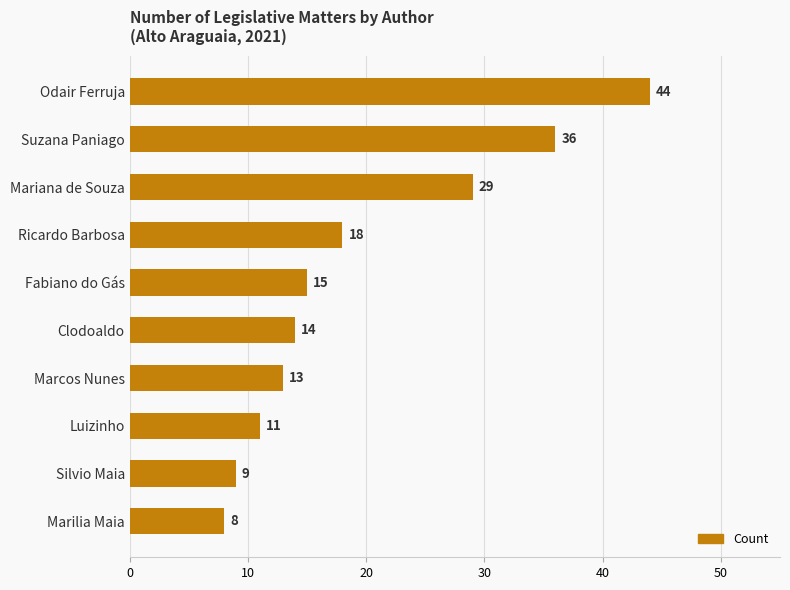

Reading bottom to top, extract all data points from this chart.

Marilia Maia=8	Silvio Maia=9	Luizinho=11	Marcos Nunes=13	Clodoaldo=14	Fabiano do Gás=15	Ricardo Barbosa=18	Mariana de Souza=29	Suzana Paniago=36	Odair Ferruja=44